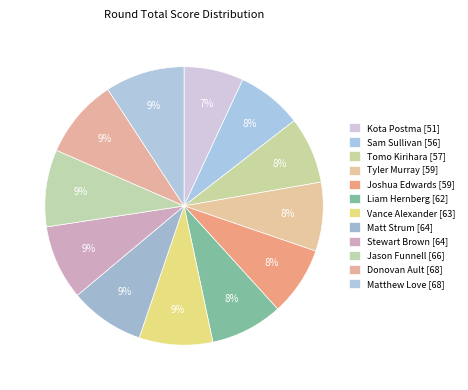

Count the number of slices in the pie.

12